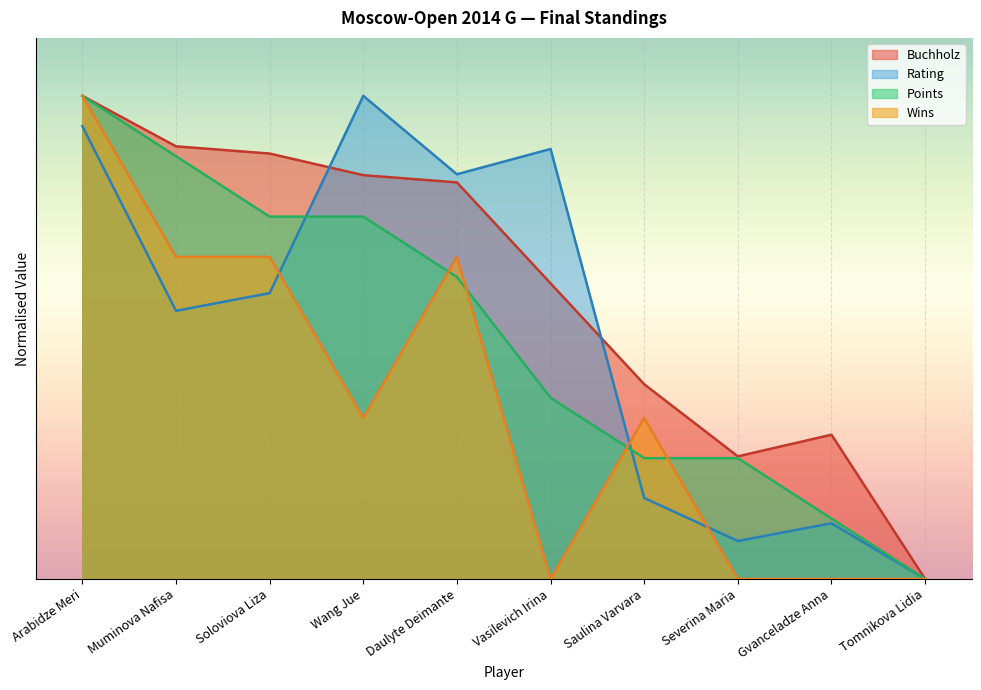

What is the sum of all Buchholz values?

150.0